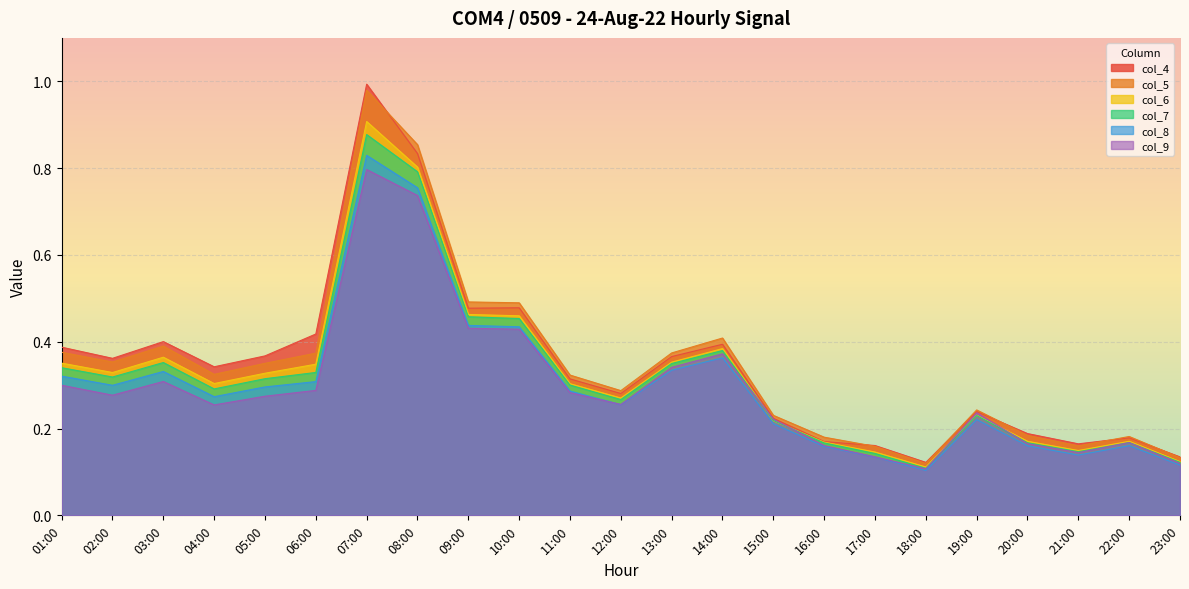

Which series changed the most between 07:00 and 12:00?

col_4